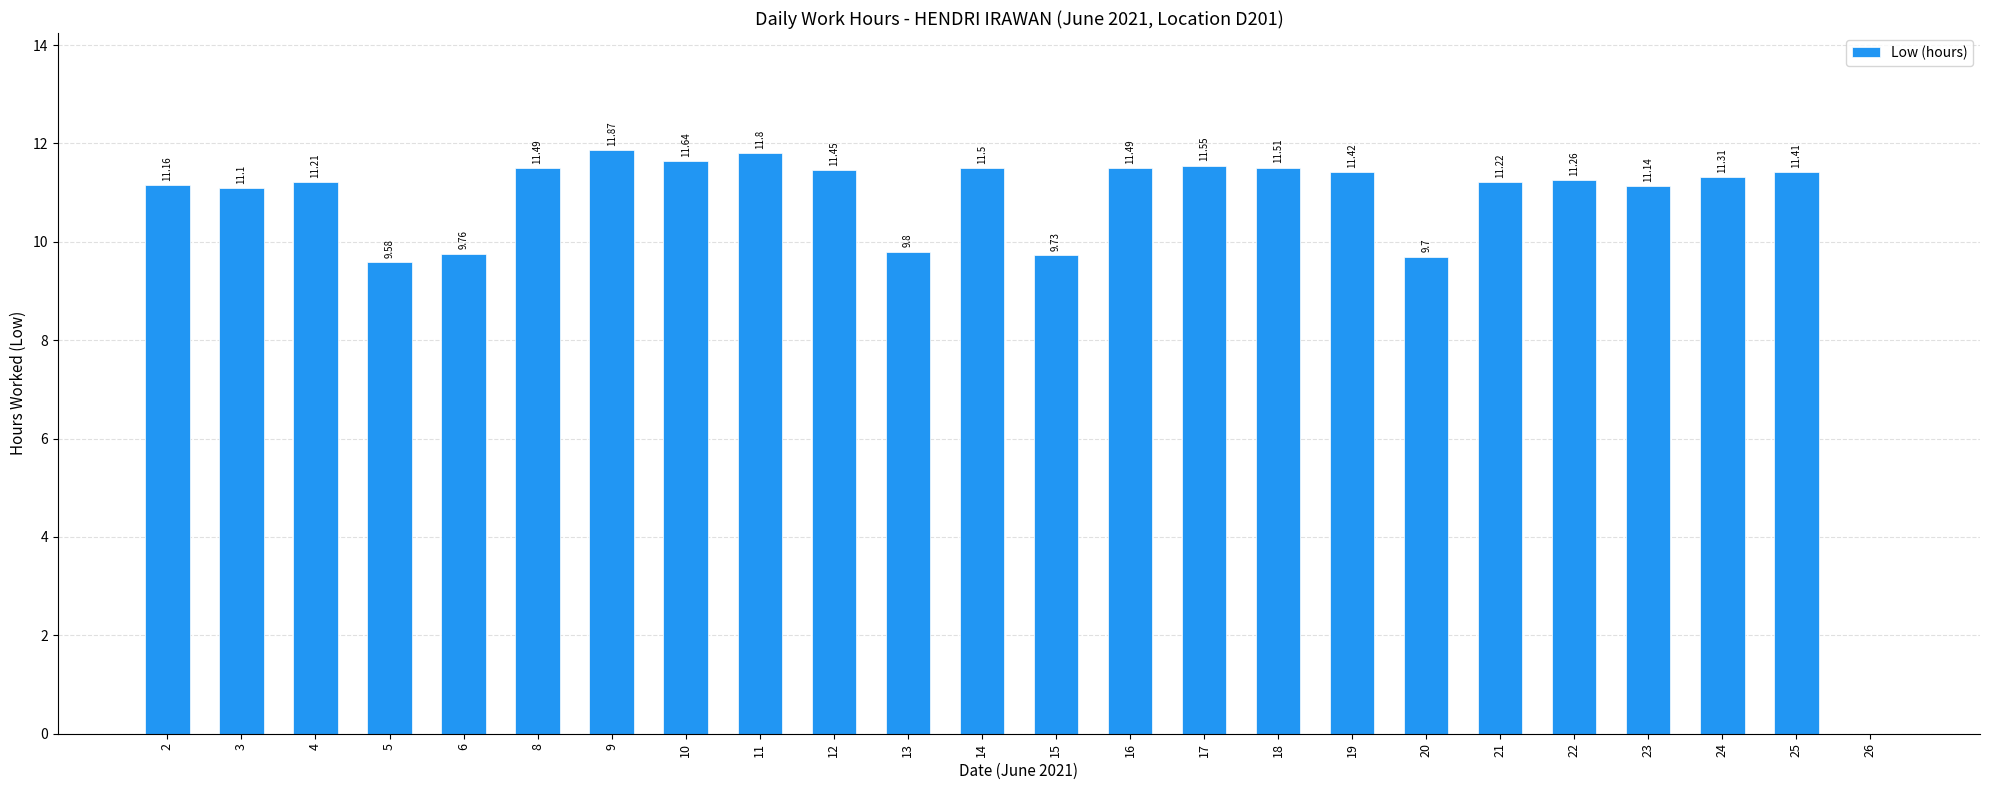

Which has a higher value, 13 or 6?

13